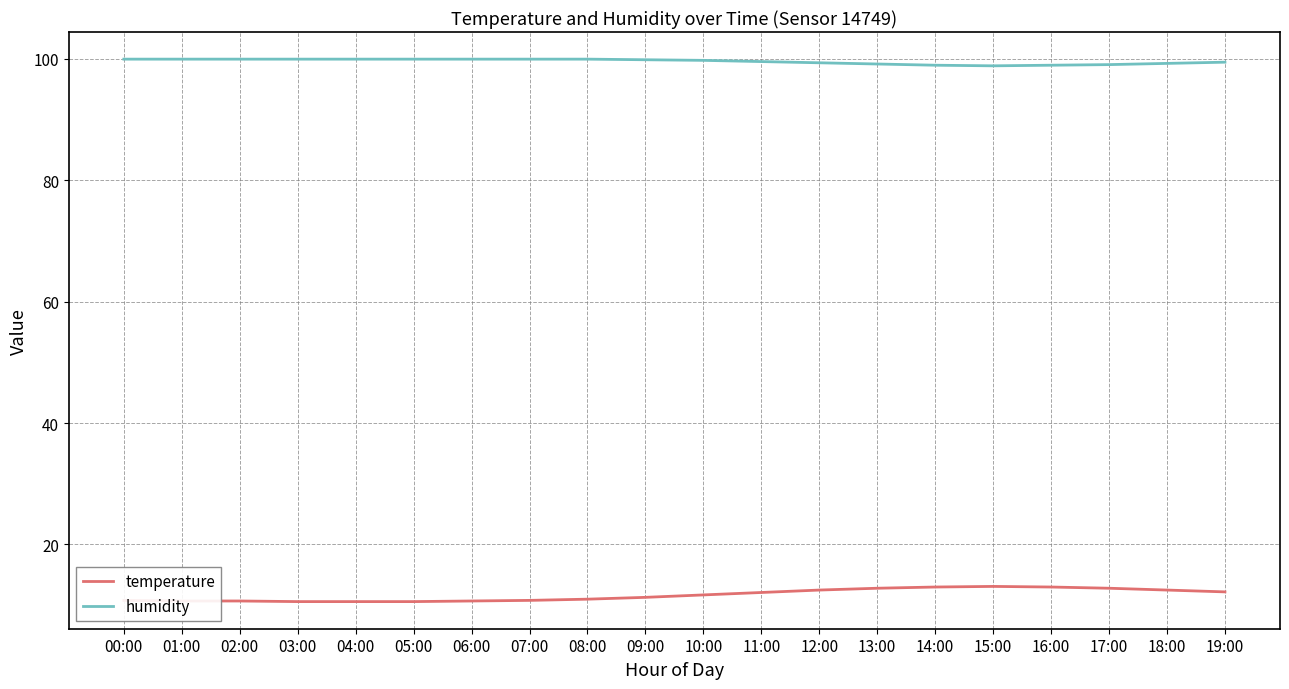

True or false: humidity and temperature intersect in this chart.

False